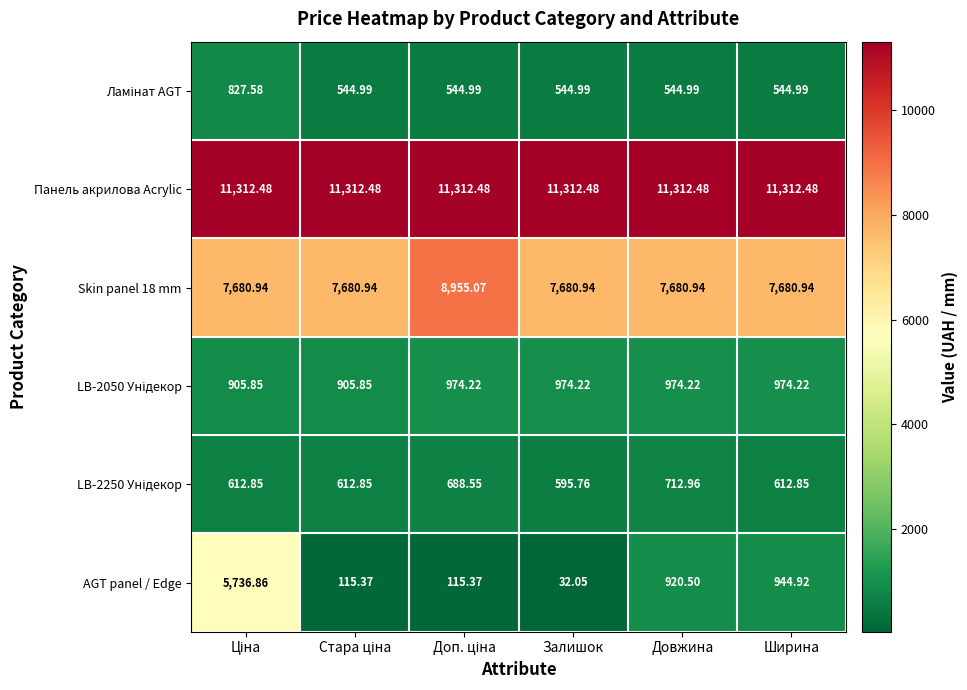

Which series has the largest total across all categories?

Панель акрилова Acrylic